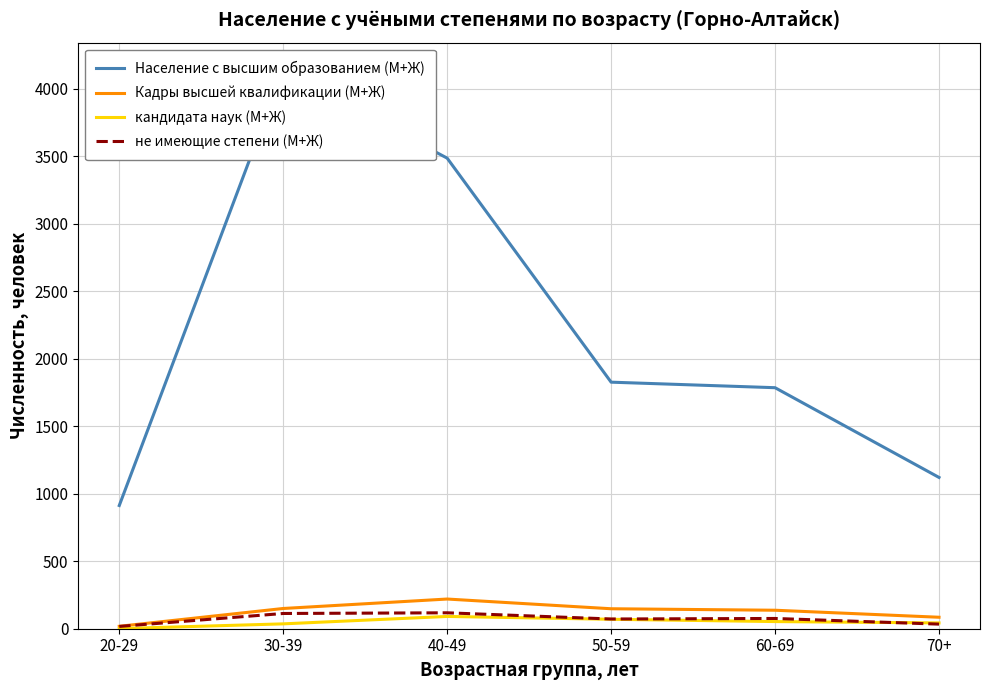

What is the highest value of the не имеющие степени (М+Ж) series?

118